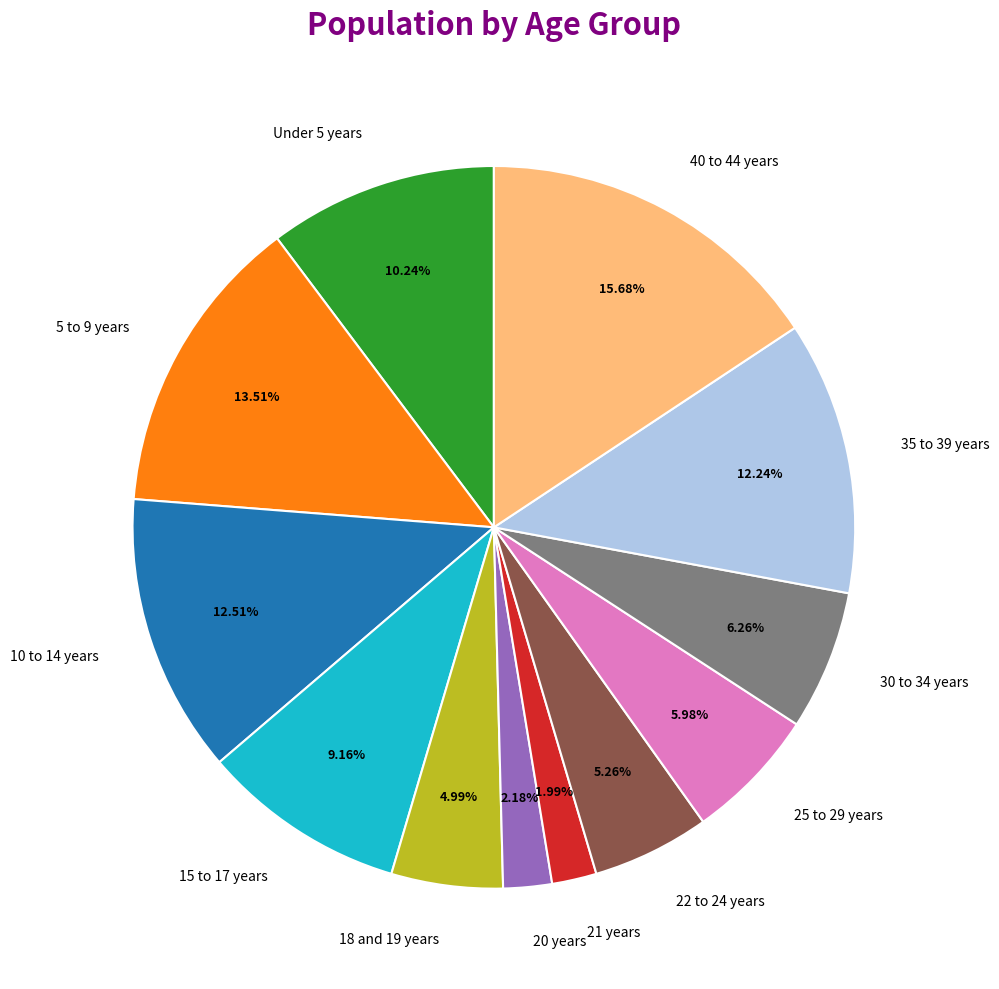

Is 40 to 44 years the majority of the pie?

No